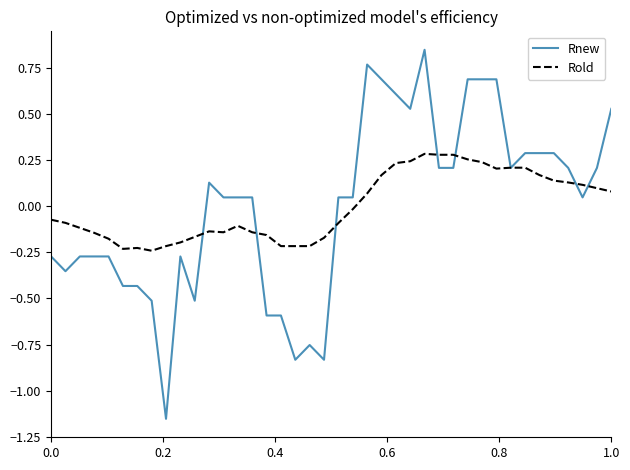

Which series has the widest spread of values?

Rnew